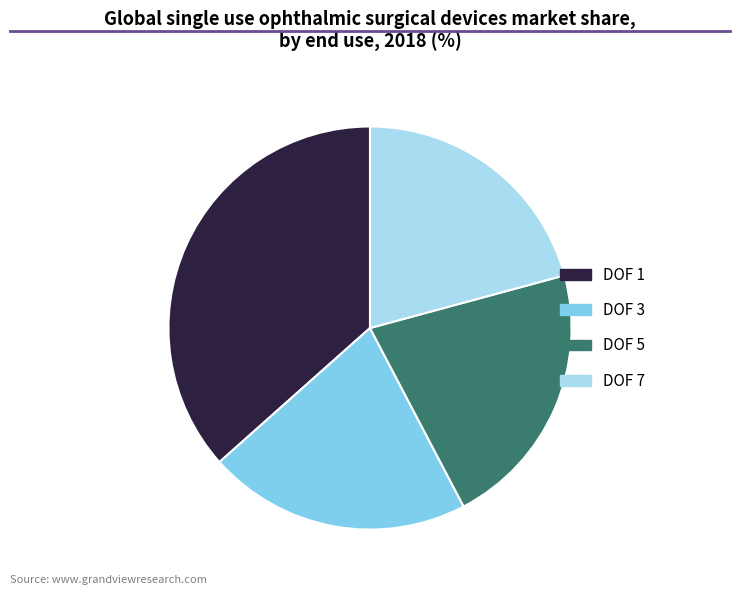

Combined, do DOF 7 and DOF 5 account for over 50%?

No